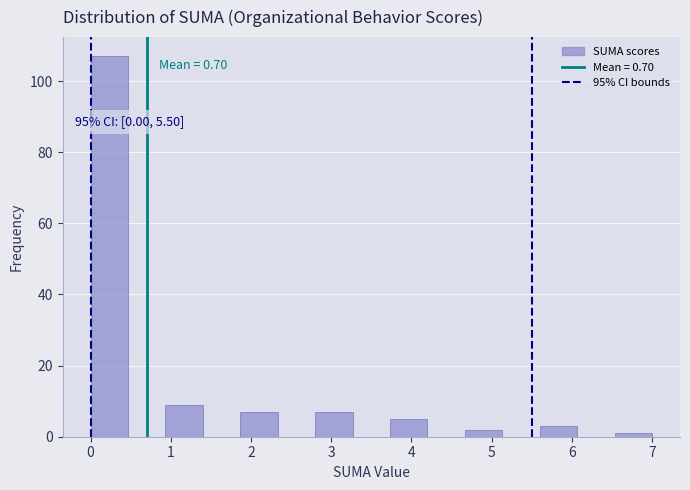

Which range on the x-axis has the tallest bar?

0.0 to 0.5